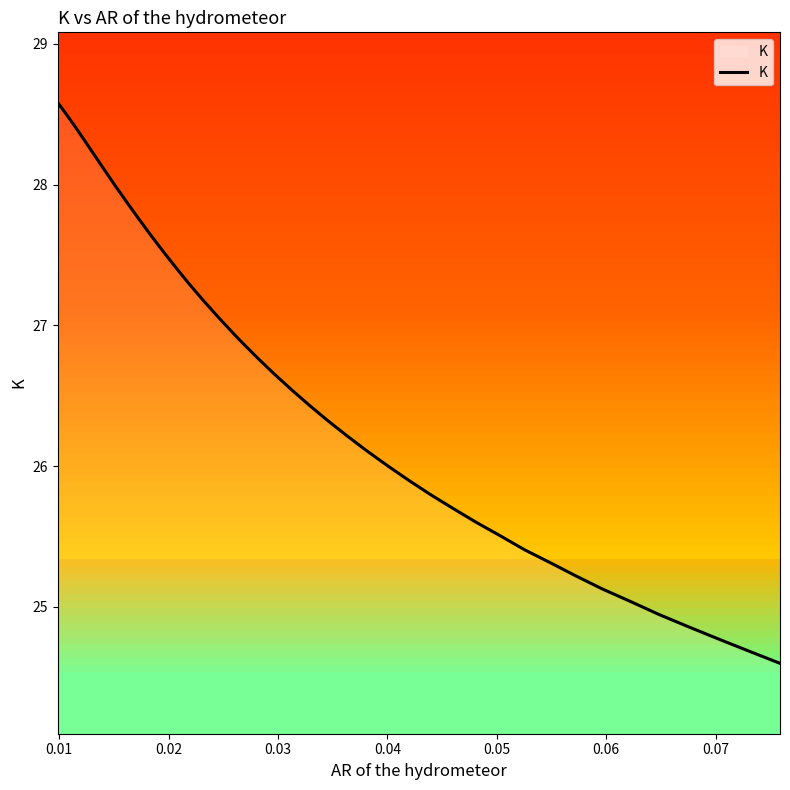

How many values exceed 26?

25